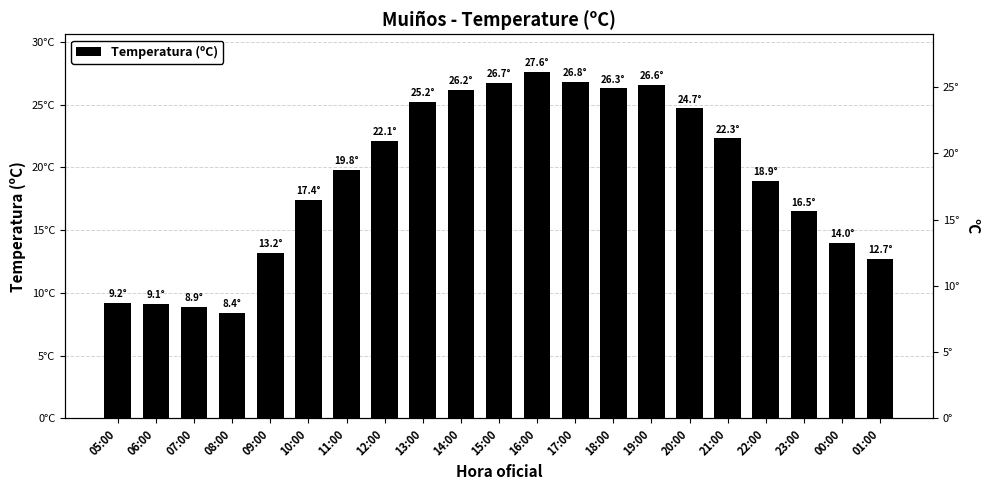

What is the label of the 11th bar from the right?

15:00